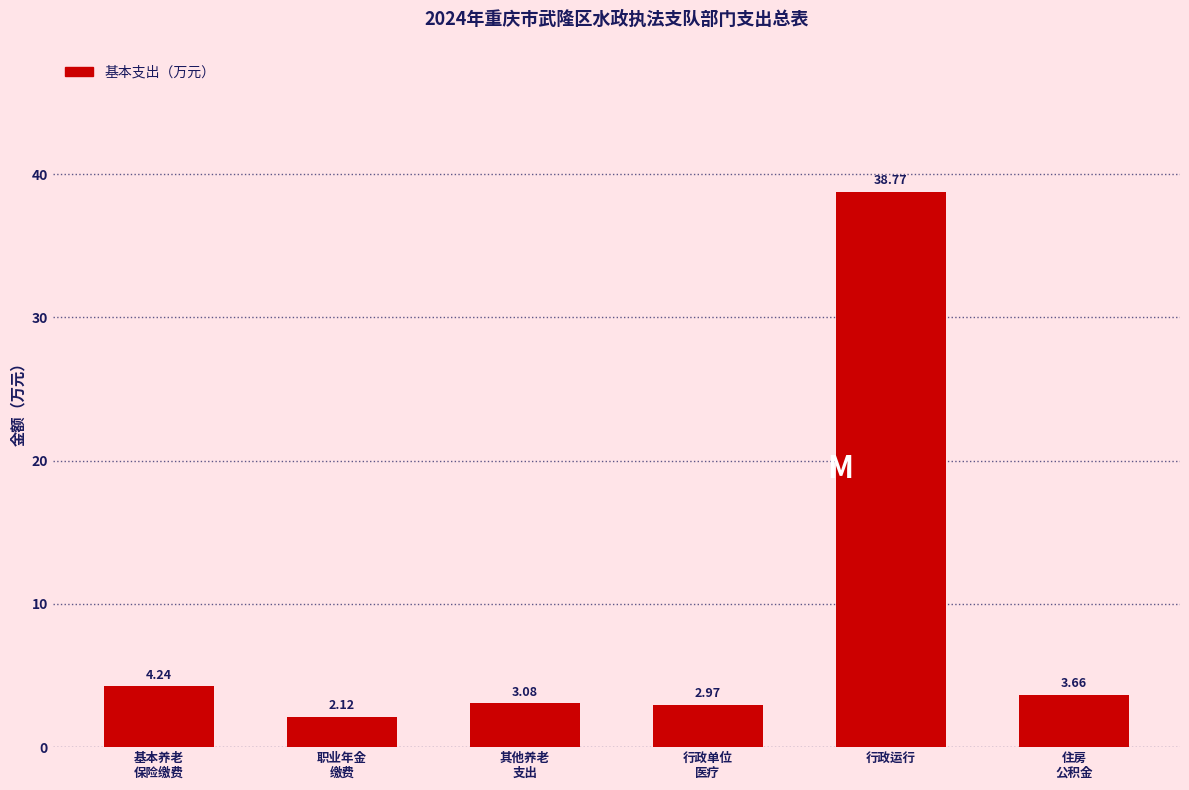

Which category has the highest value across all series?

行政运行